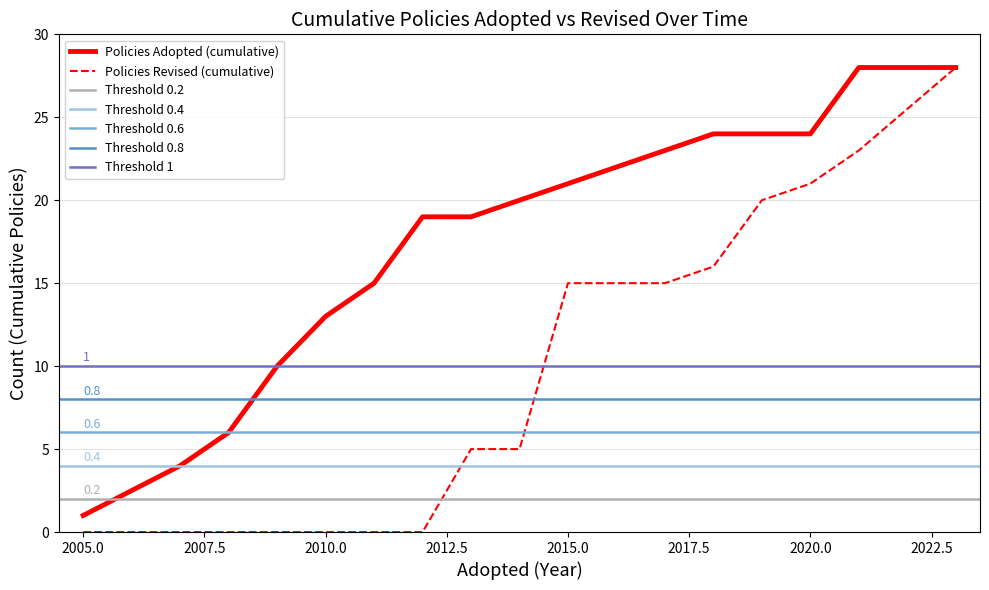

True or false: Policies Adopted and Policies Revised intersect in this chart.

False